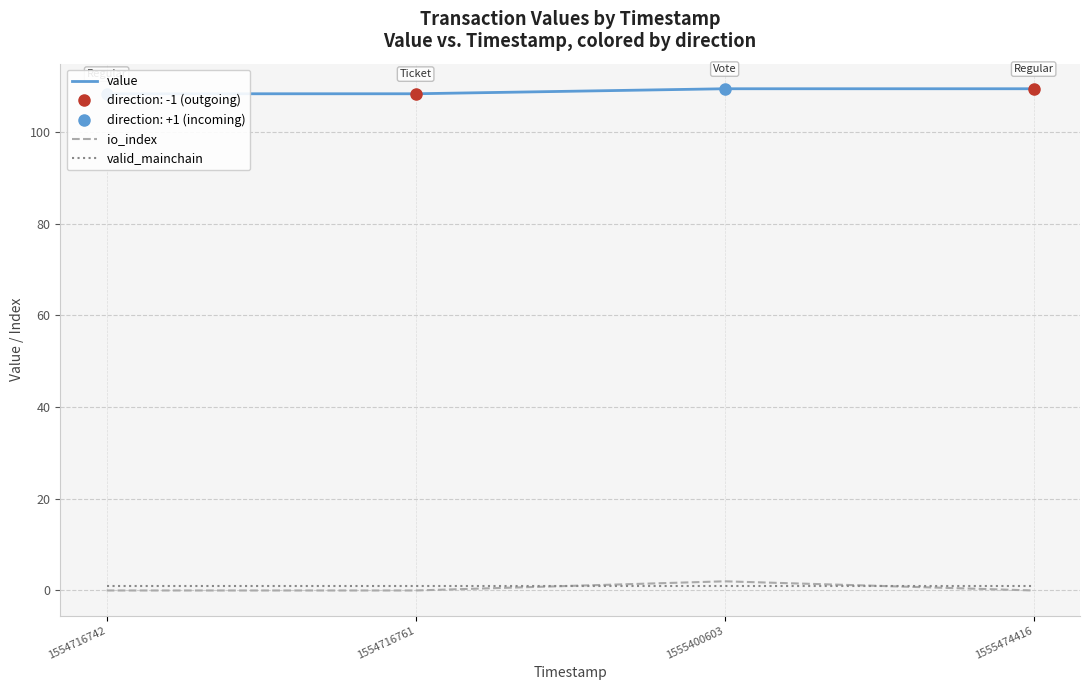

True or false: io_index and value intersect in this chart.

False